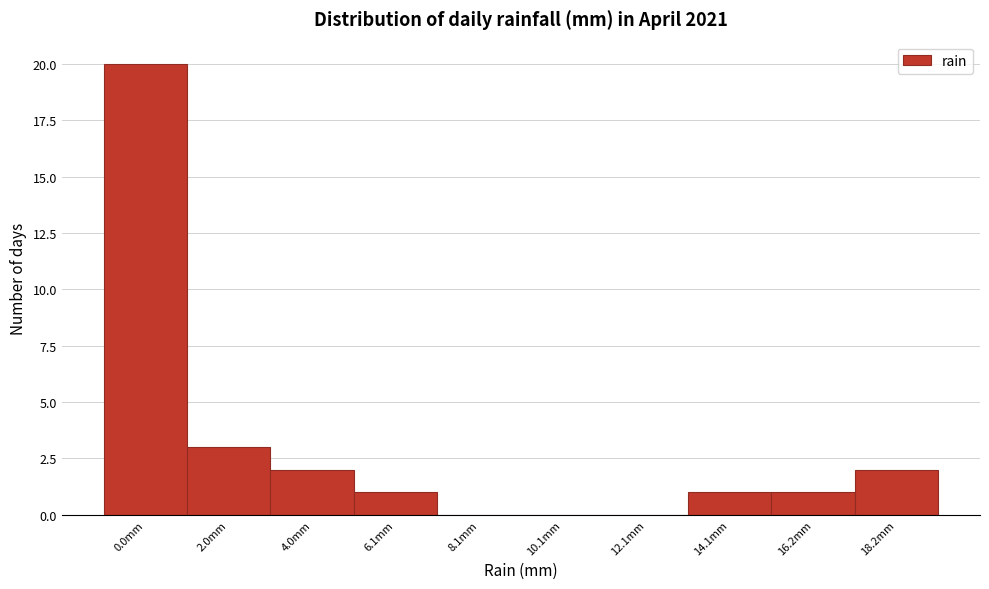

Reading left to right, what are all the values shown in this chart?

0.0mm=20	2.0mm=3	4.0mm=2	6.1mm=1	8.1mm=0	10.1mm=0	12.1mm=0	14.1mm=1	16.2mm=1	18.2mm=2